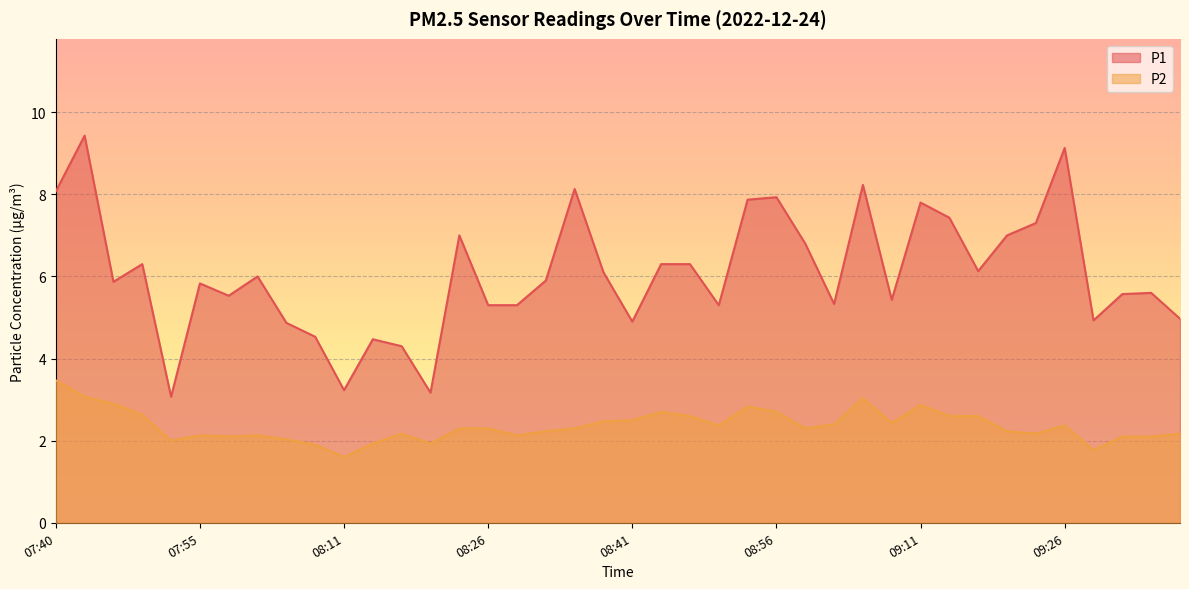

Reading left to right, extract all data points from this chart.

P1: 07:40=8.1	07:43=9.4	07:46=5.9	07:49=6.3	07:52=3.1	07:55=5.8	07:58=5.5	08:01=6.0	08:04=4.9	08:07=4.5	08:11=3.2	08:14=4.5	08:17=4.3	08:20=3.2	08:23=7.0	08:26=5.3	08:29=5.3	08:32=5.9	08:35=8.1	08:38=6.1	08:41=4.9	08:44=6.3	08:47=6.3	08:50=5.3	08:53=7.9	08:56=7.9	08:59=6.8	09:02=5.3	09:05=8.2	09:08=5.4	09:11=7.8	09:14=7.4	09:17=6.1	09:20=7.0	09:23=7.3	09:26=9.1	09:29=4.9	09:32=5.6	09:35=5.6	09:38=5.0
P2: 07:40=3.5	07:43=3.1	07:46=2.9	07:49=2.6	07:52=2.0	07:55=2.1	07:58=2.1	08:01=2.1	08:04=2.0	08:07=1.9	08:11=1.6	08:14=1.9	08:17=2.2	08:20=1.9	08:23=2.3	08:26=2.3	08:29=2.1	08:32=2.2	08:35=2.3	08:38=2.5	08:41=2.5	08:44=2.7	08:47=2.6	08:50=2.4	08:53=2.8	08:56=2.7	08:59=2.3	09:02=2.4	09:05=3.0	09:08=2.4	09:11=2.9	09:14=2.6	09:17=2.6	09:20=2.2	09:23=2.2	09:26=2.4	09:29=1.8	09:32=2.1	09:35=2.1	09:38=2.2